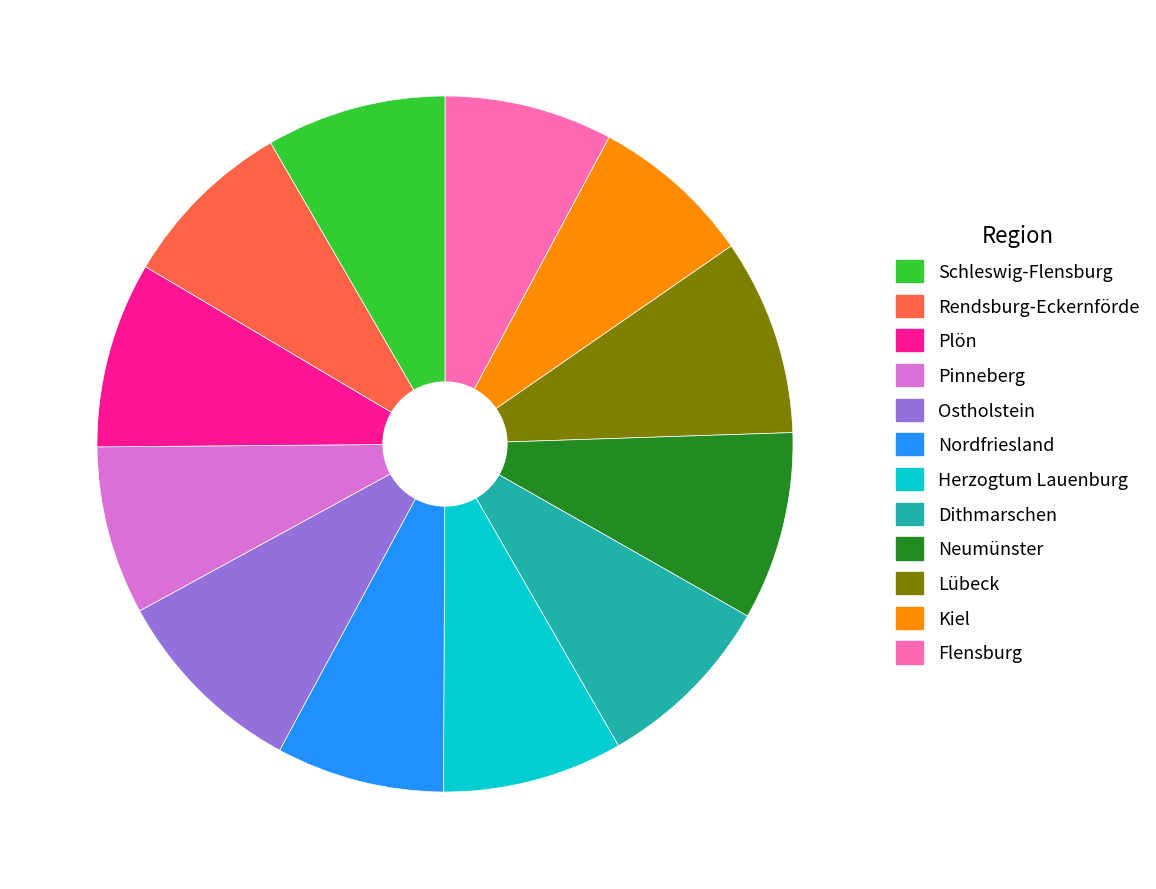

How many slices are in this pie chart?

12